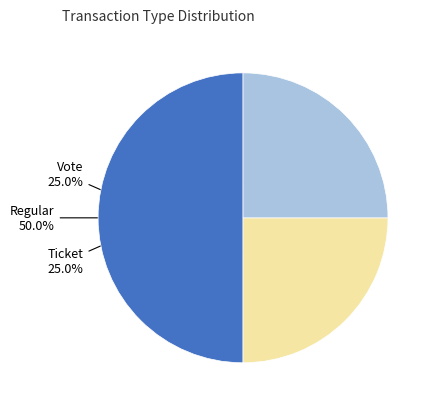

Is Ticket the majority of the pie?

No